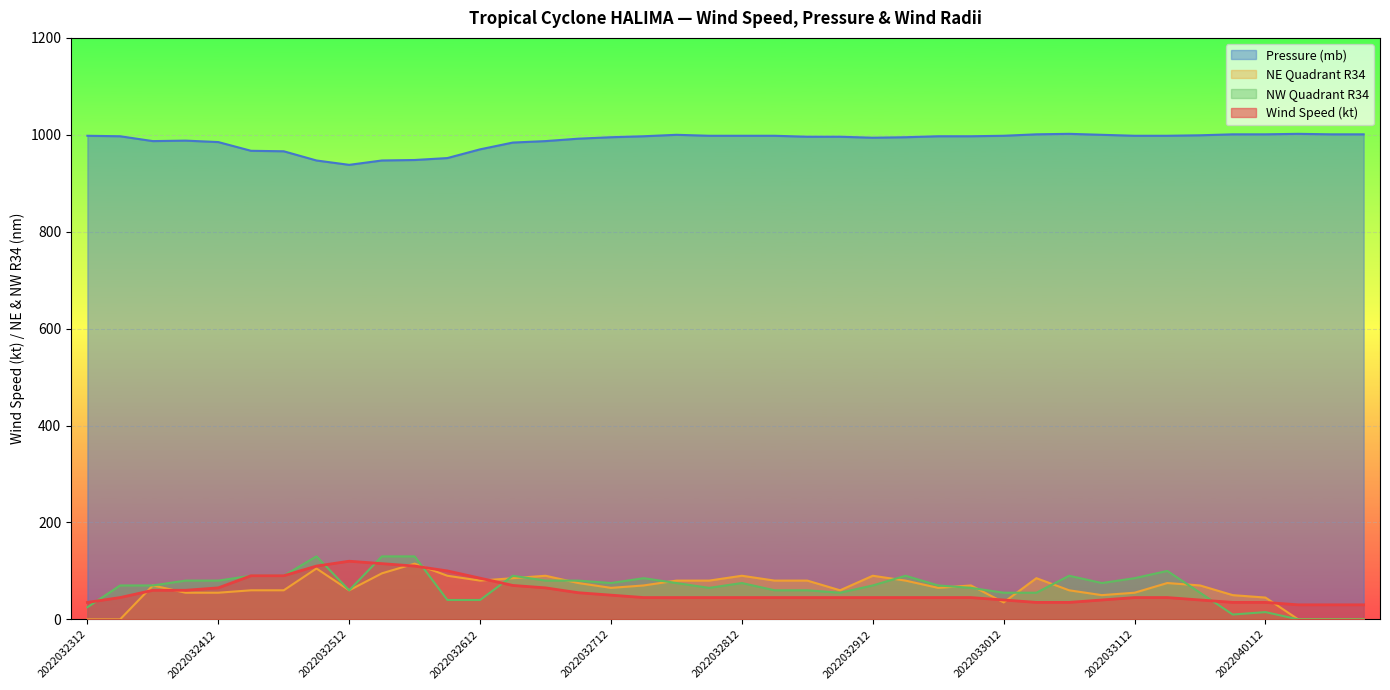

What is the approximate value of NE Quadrant R34 at 2022033012?

35